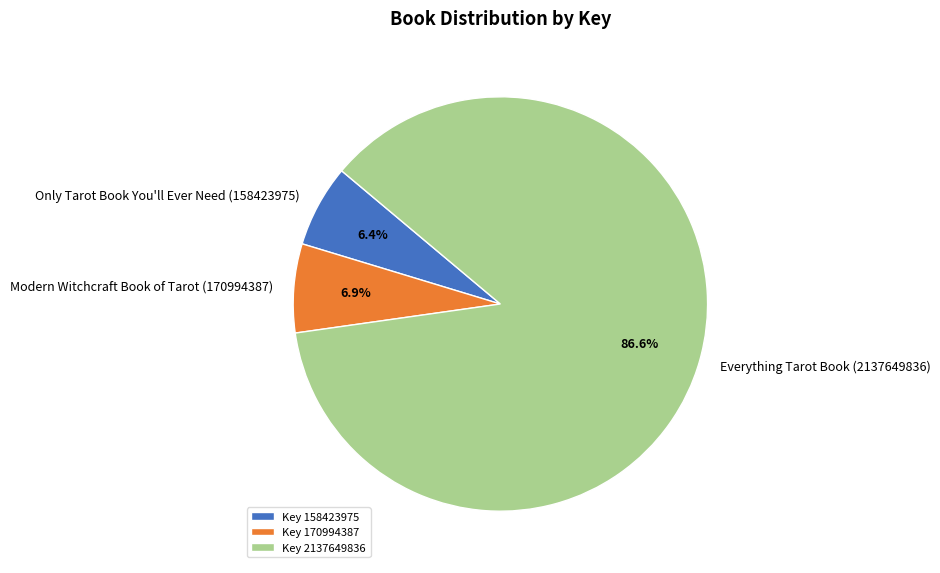

What percentage is NOT represented by Key 170994387?

93.1%